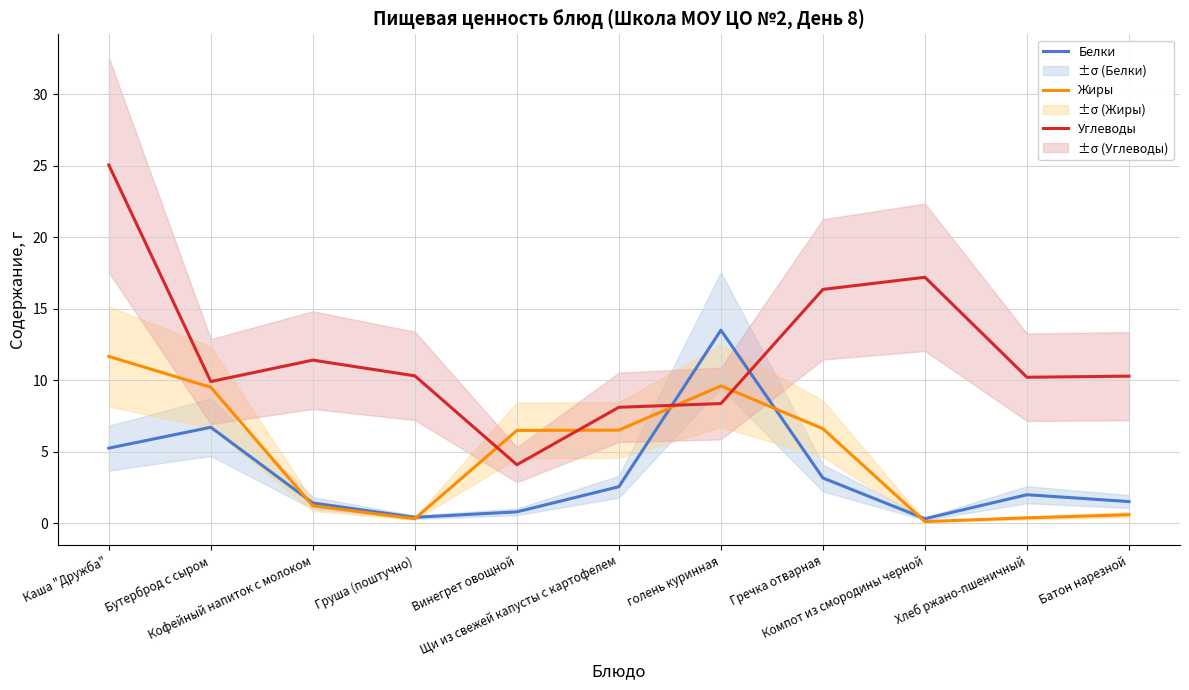

How many lines are shown in the chart?

3